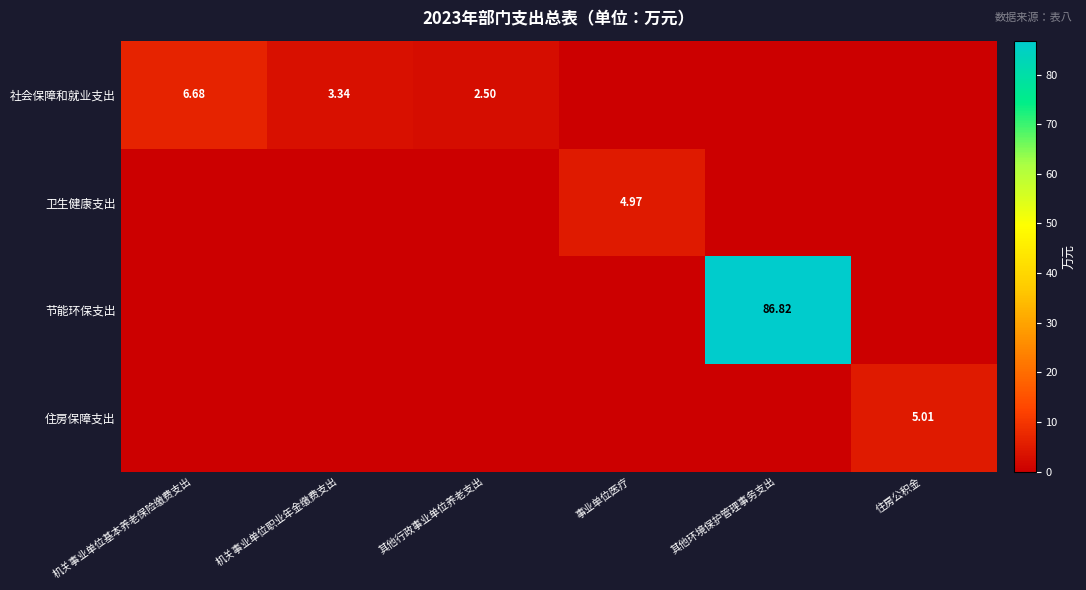

Is the value of 节能环保支出 at 其他环境保护管理事务支出 greater than the value of 社会保障和就业支出 at 机关事业单位职业年金缴费支出?

Yes